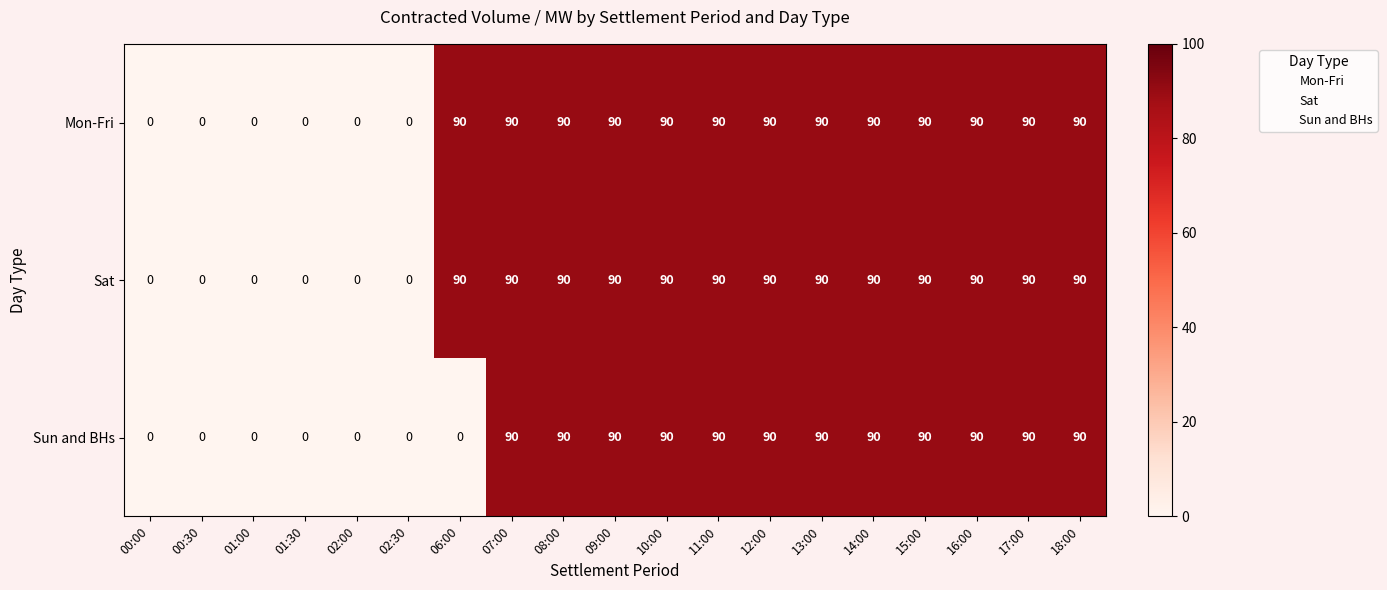

Count the Mon-Fri values in the range 0 to 90.

19